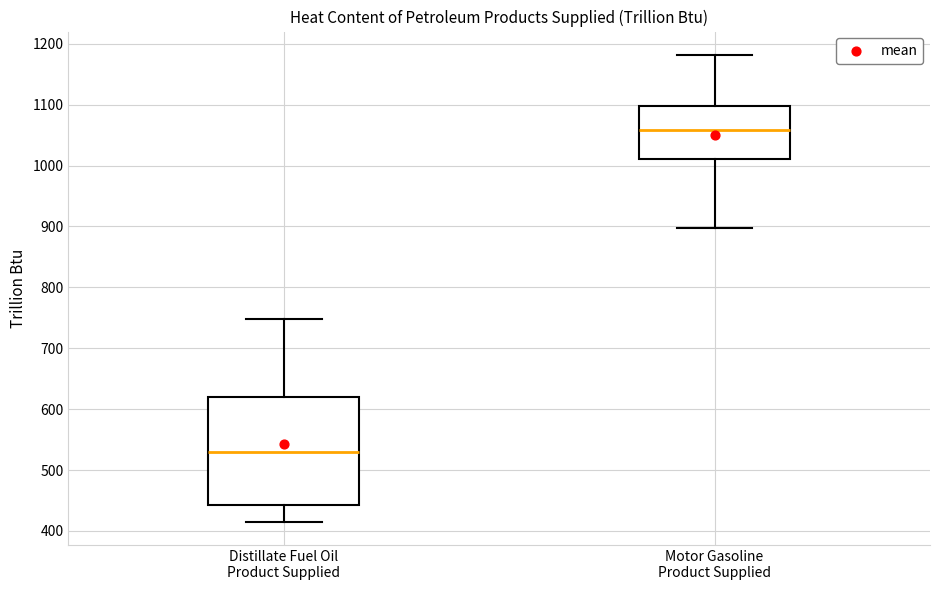

Reading left to right, transcribe this box plot: for each box, give where its median line is, the range the box spans, and where its two whiskers end, as read against the y-axis. The values are not printed on the chart, so give them approximately, as read against the axis.

Distillate Fuel Oil Product Supplied: median 530, box 440 to 620, whiskers 420 to 750
Motor Gasoline Product Supplied: median 1060, box 1010 to 1100, whiskers 900 to 1180